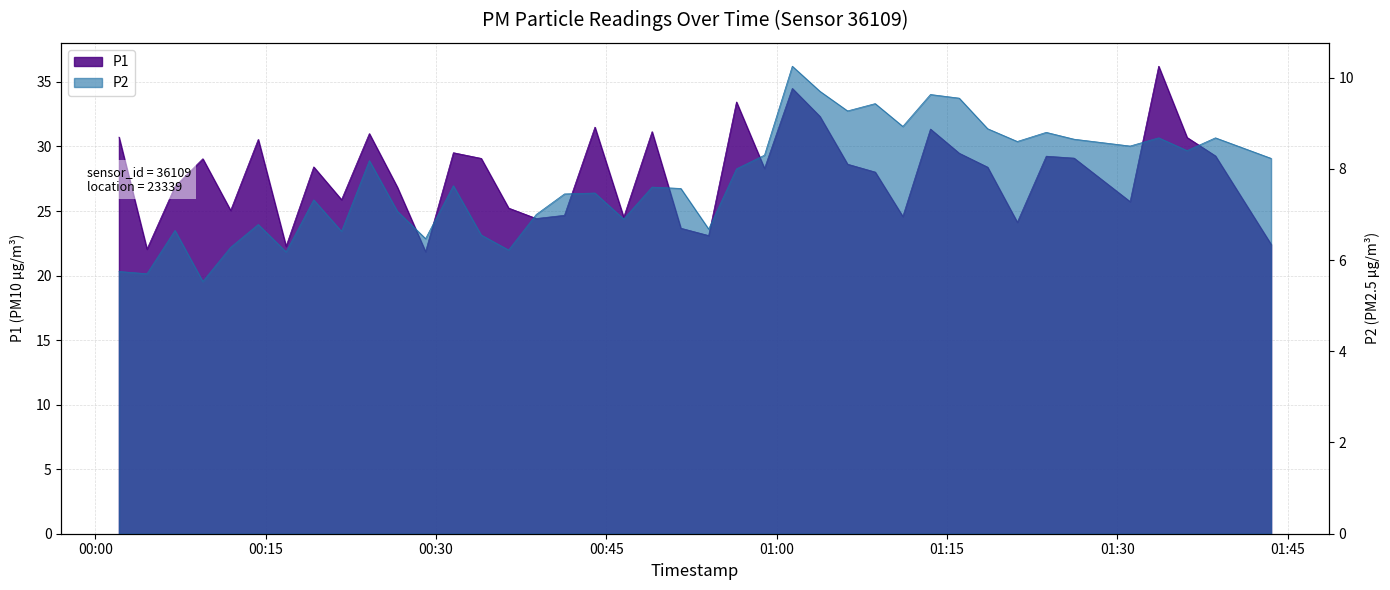

Read the P2 value at 2022-08-19T01:36:09.

8.4